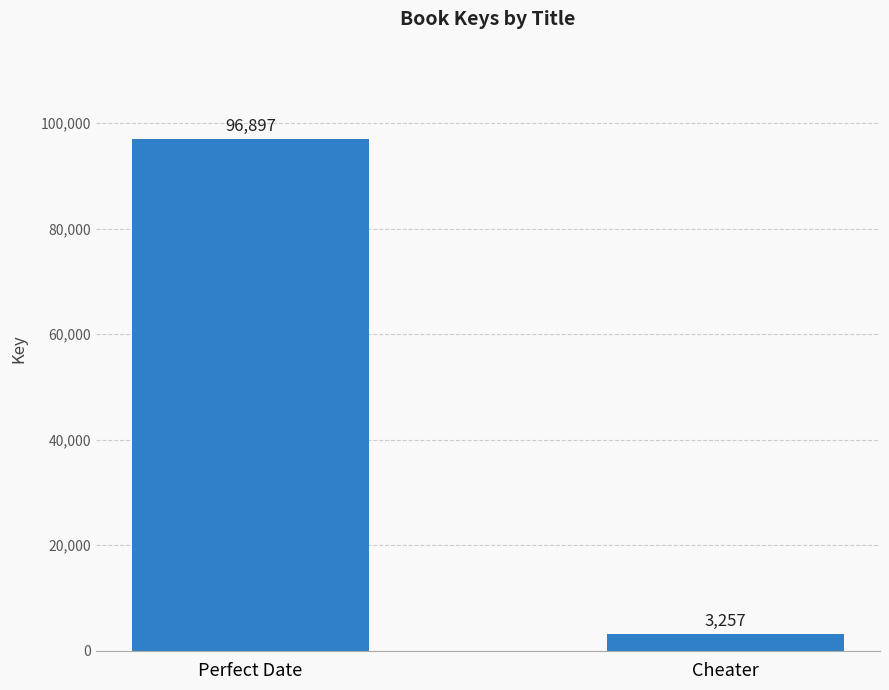

What is the greatest value displayed?

96897